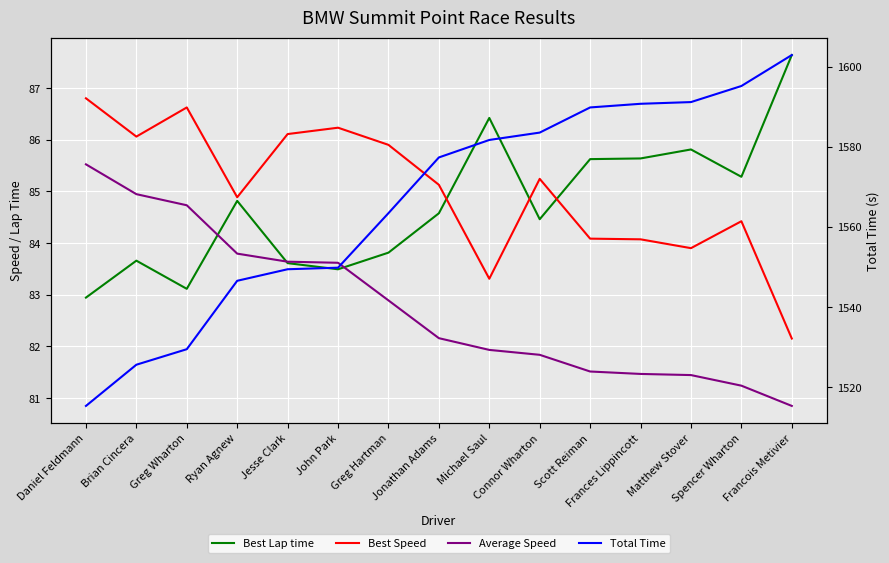

What is the average value of the Best Speed series?

85.0